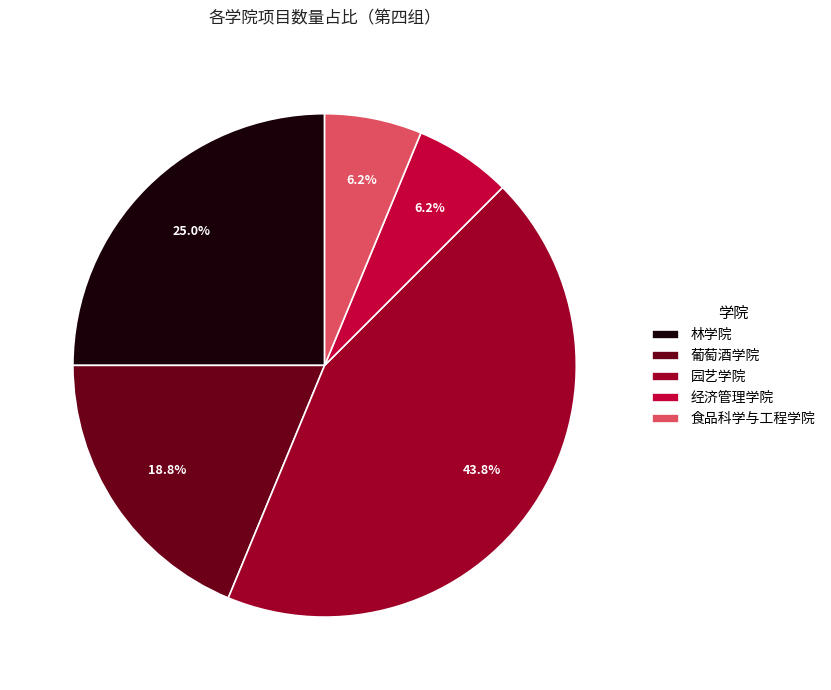

Approximately how many times larger is the value at 林学院 compared to 葡萄酒学院?

1.3